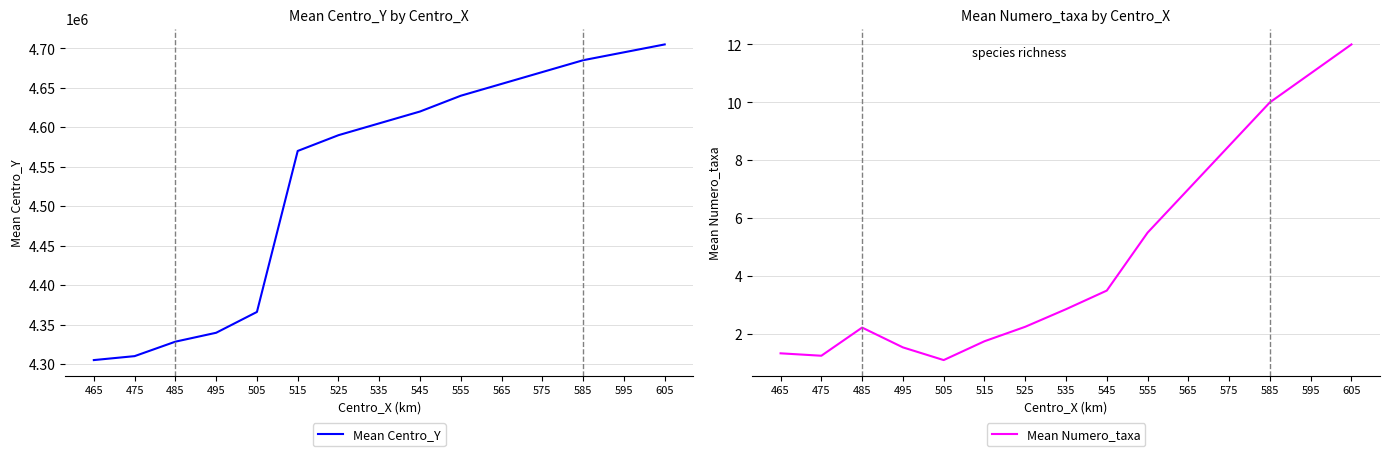

Which series has the largest range (max minus min)?

Mean Centro_Y